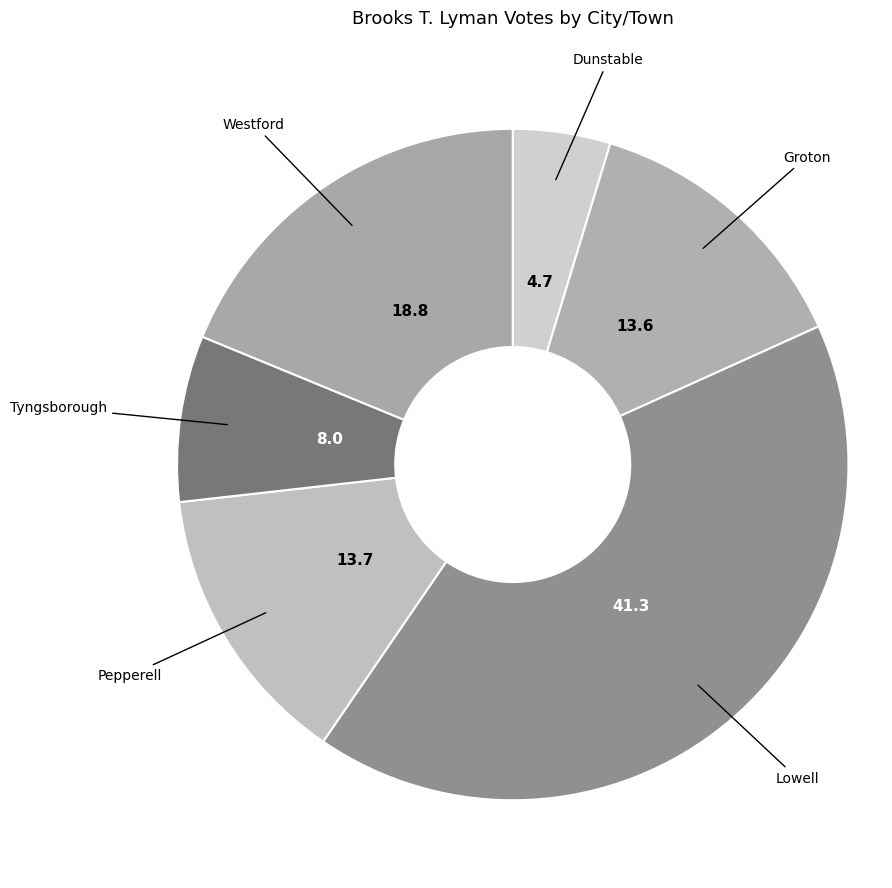

Does any single category account for the majority?

No